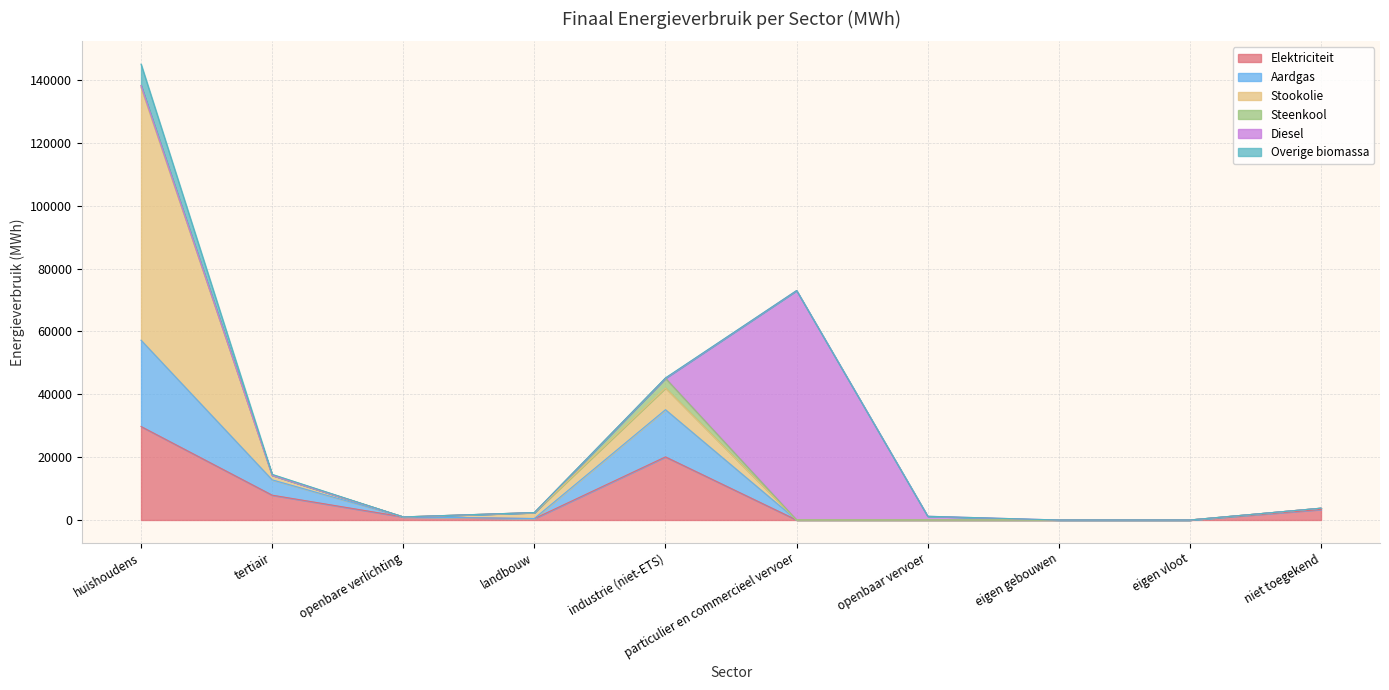

At which category does Diesel reach its first local peak?

particulier en commercieel vervoer